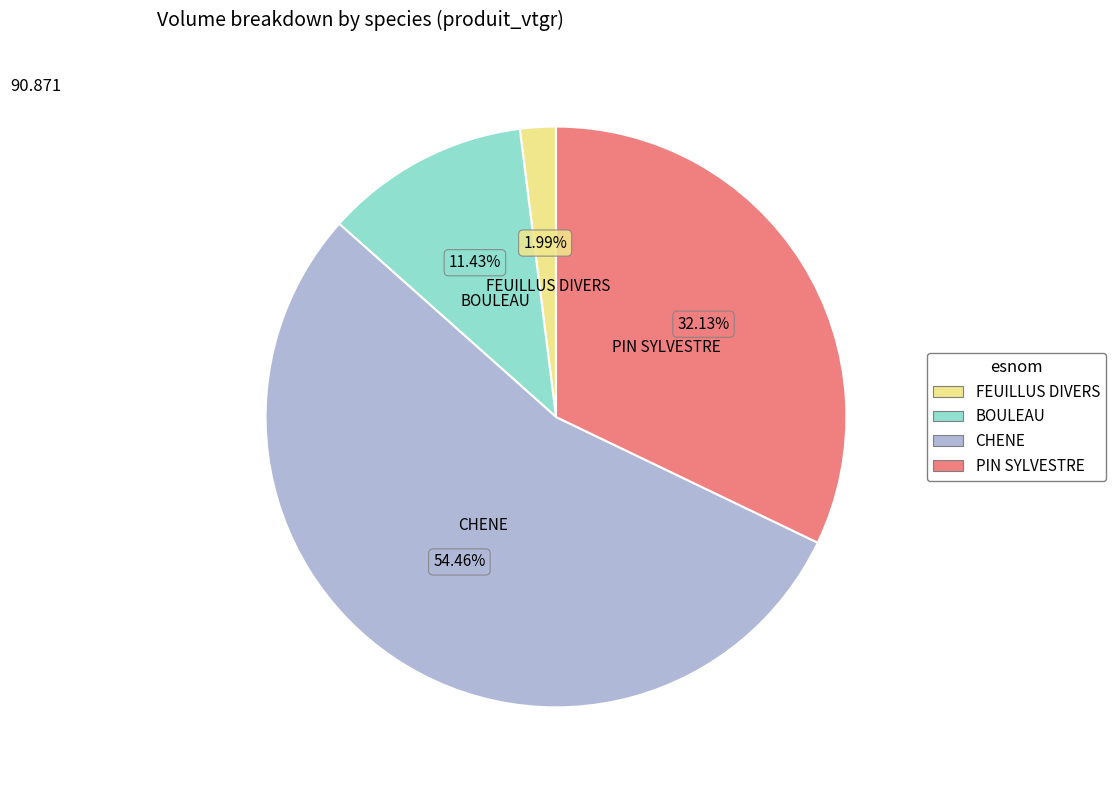

What is the smallest slice in the pie chart?

FEUILLUS DIVERS